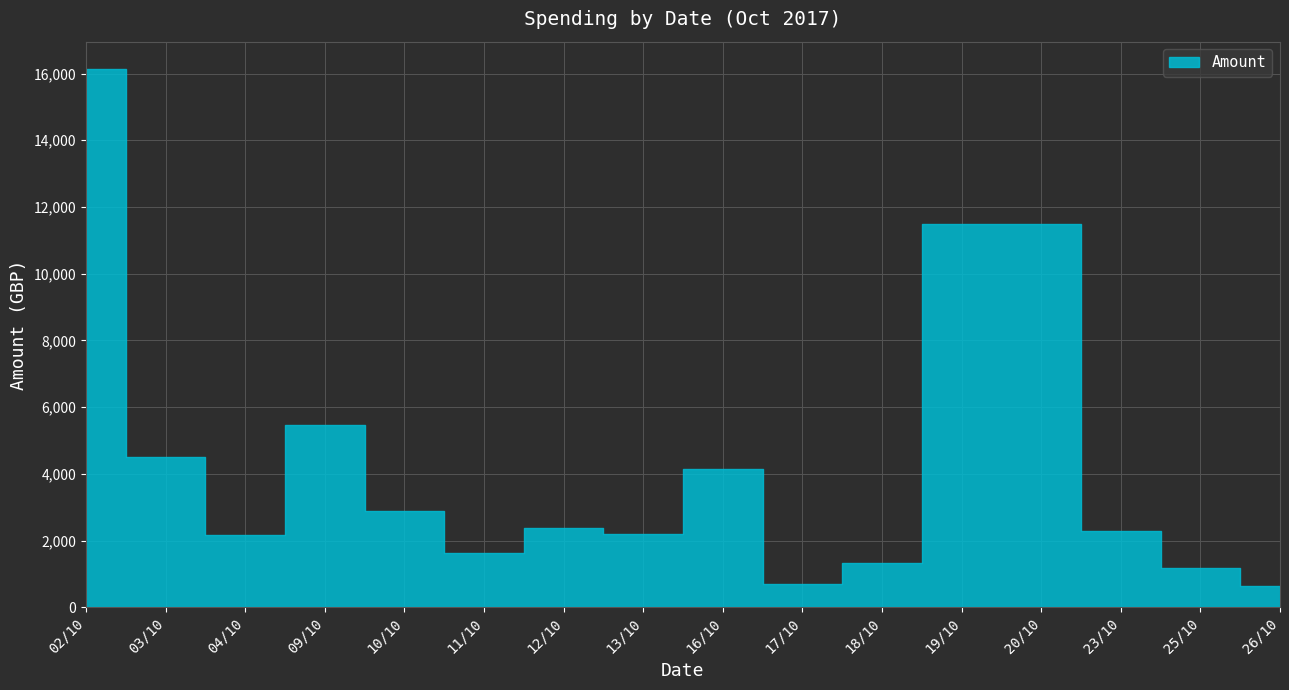

List the labels in order of value, smallest first.

26/10, 17/10, 25/10, 18/10, 11/10, 04/10, 13/10, 23/10, 12/10, 10/10, 16/10, 03/10, 09/10, 20/10, 19/10, 02/10